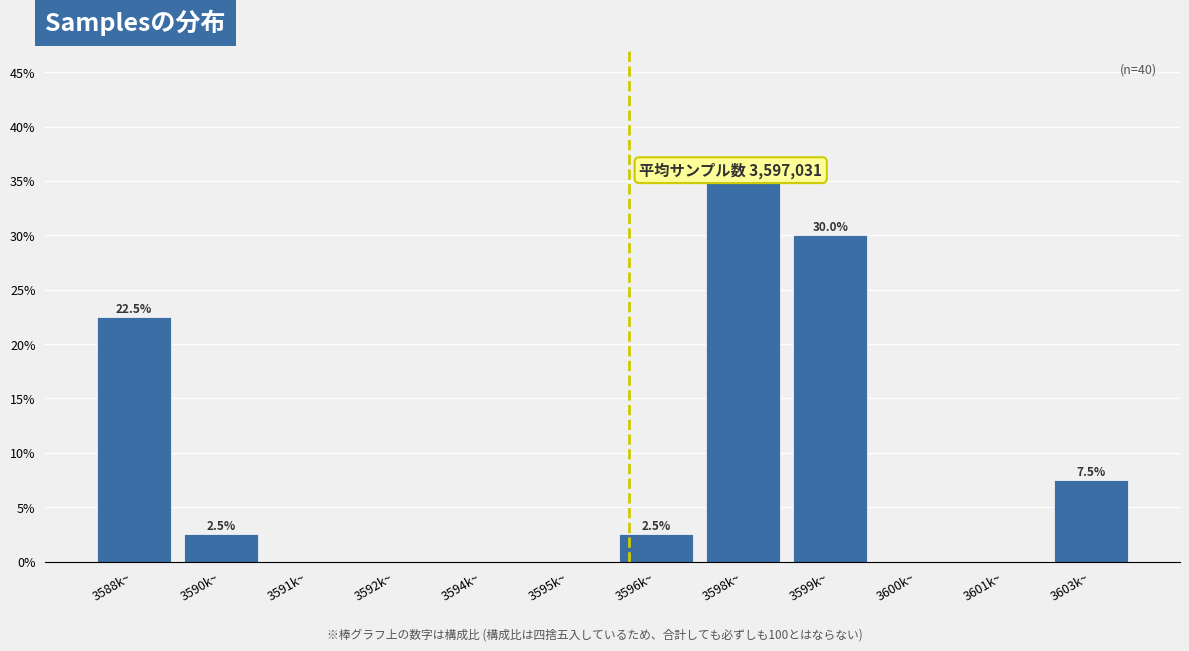

Reading right to left, extract all data points from this chart.

3603k~=7.5	3601k~=0.0	3600k~=0.0	3599k~=30.0	3598k~=35.0	3596k~=2.5	3595k~=0.0	3594k~=0.0	3592k~=0.0	3591k~=0.0	3590k~=2.5	3588k~=22.5